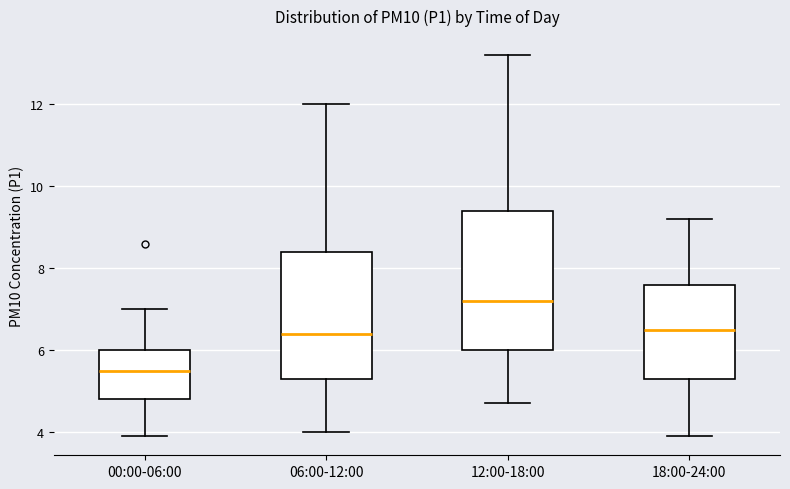

Comparing the boxes themselves (not the whiskers), which one is the tallest?

12:00-18:00